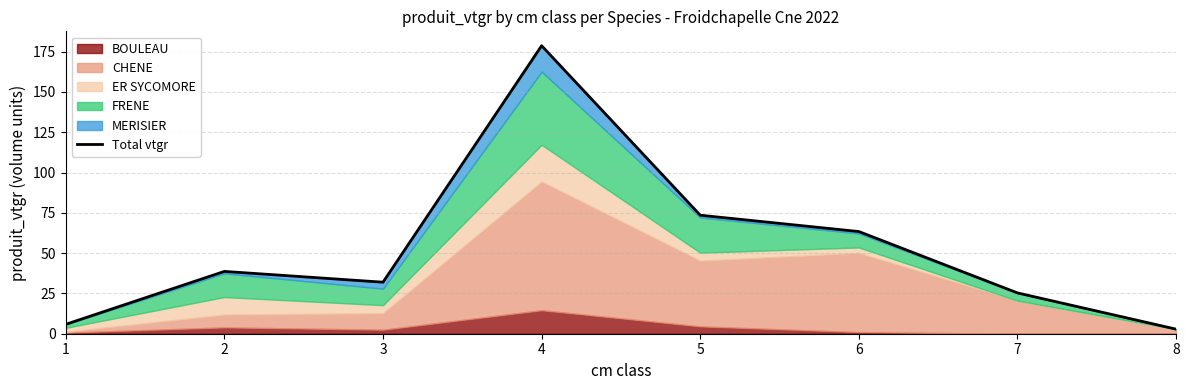

Is it true that the value at 4 is 178.7?

True